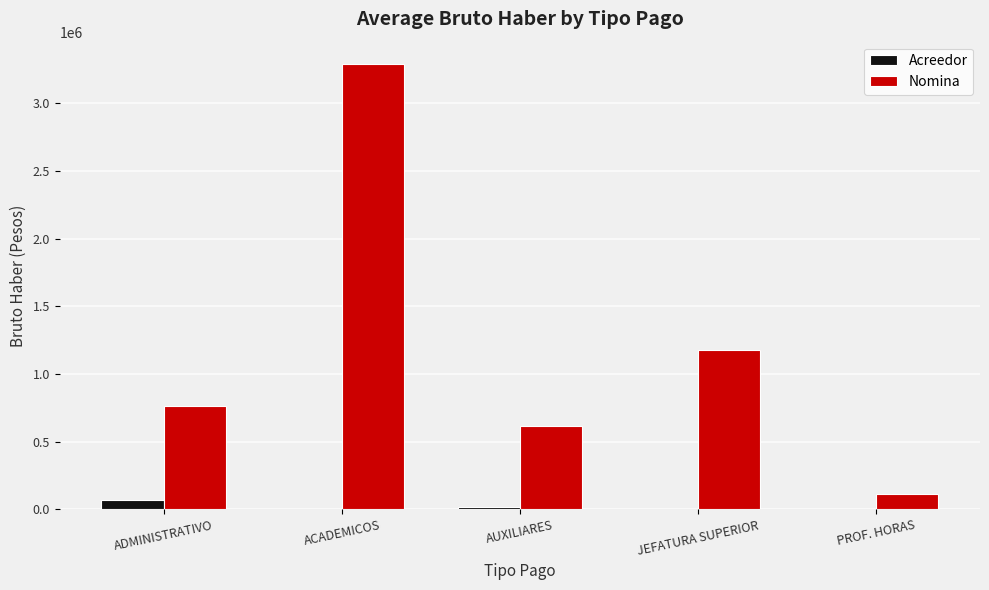

What are all the series names shown in the legend?

Acreedor, Nomina